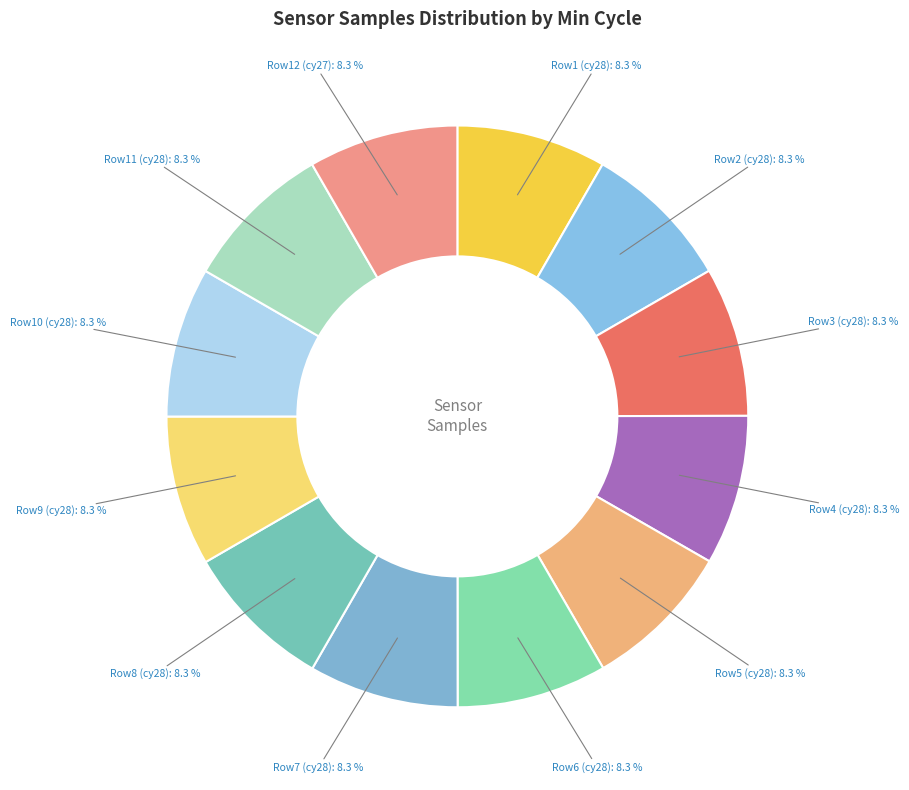

How many slices are in this pie chart?

12